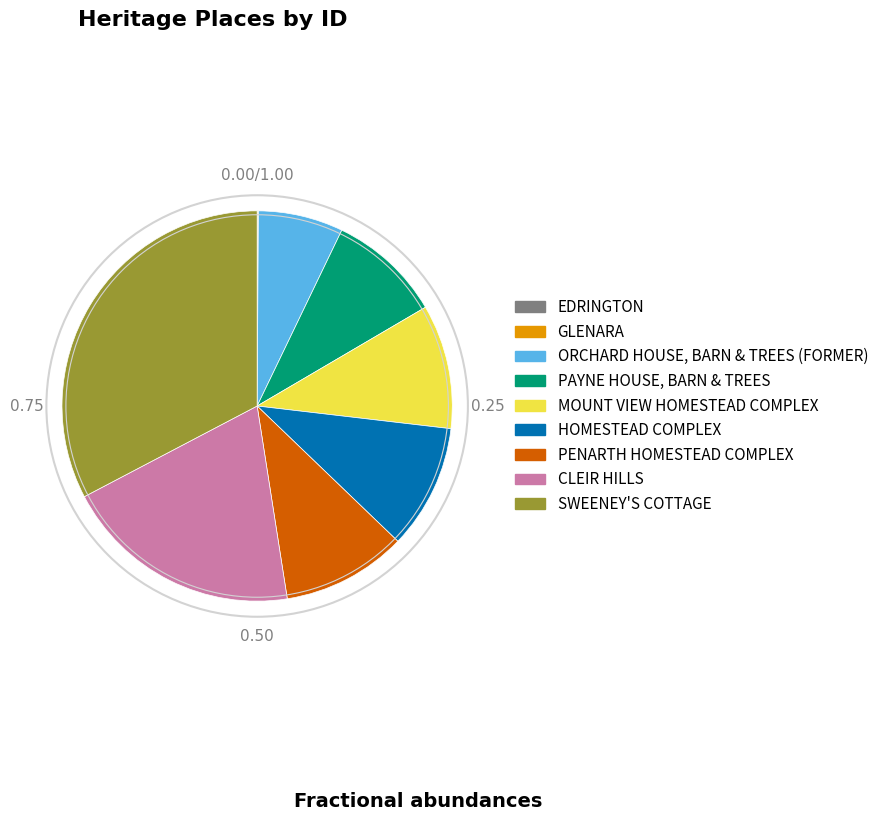

What is the ratio of the value at MOUNT VIEW HOMESTEAD COMPLEX to the value at PAYNE HOUSE, BARN & TREES?

1.1